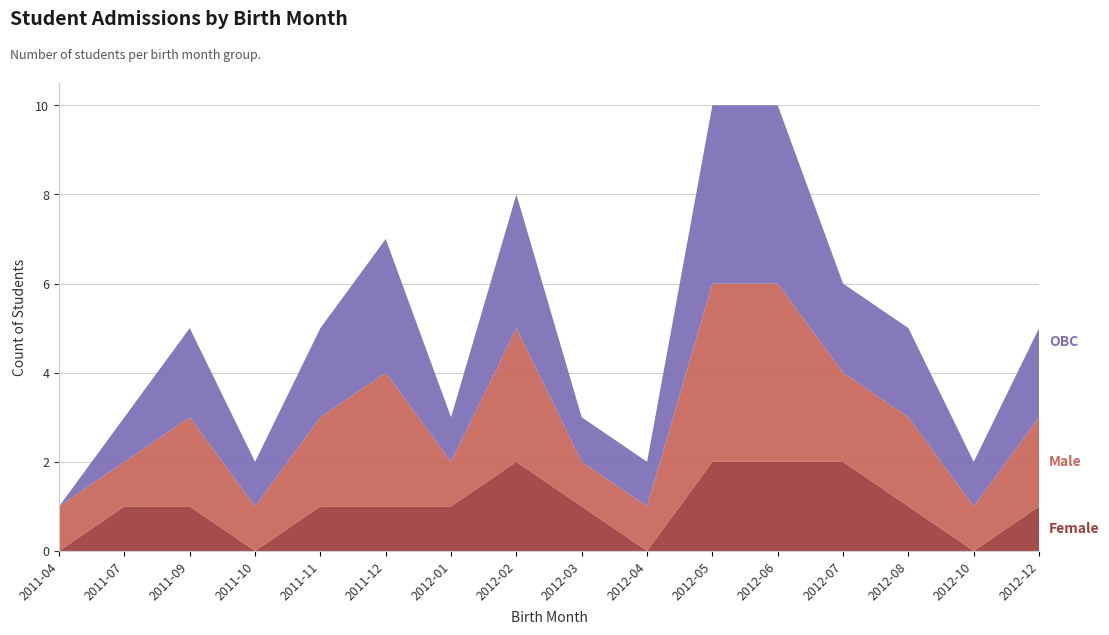

Reading right to left, list all the values displayed in this chart.

Male: 2	1	2	2	4	4	1	1	3	1	3	2	1	2	1	1
Female: 1	0	1	2	2	2	0	1	2	1	1	1	0	1	1	0
OBC: 2	1	2	2	4	4	1	1	3	1	3	2	1	2	1	0